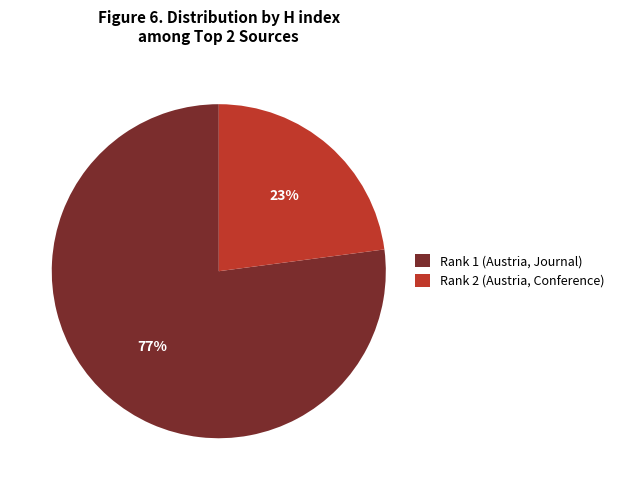

Do Rank 2 (Austria, Conference) and Rank 1 (Austria, Journal) together represent more than half of the pie?

Yes